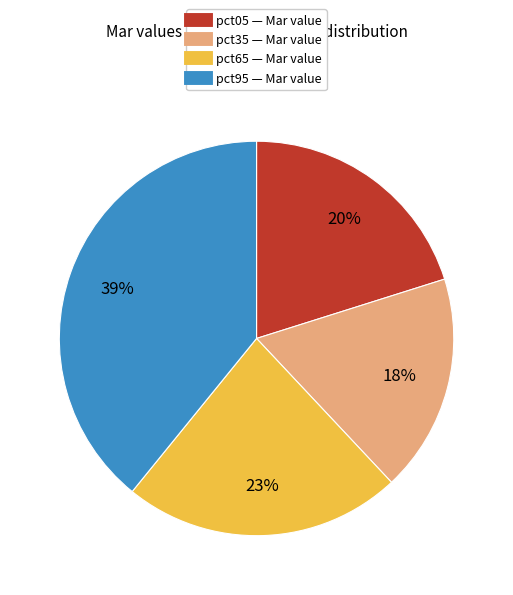

Does any single category account for the majority?

No